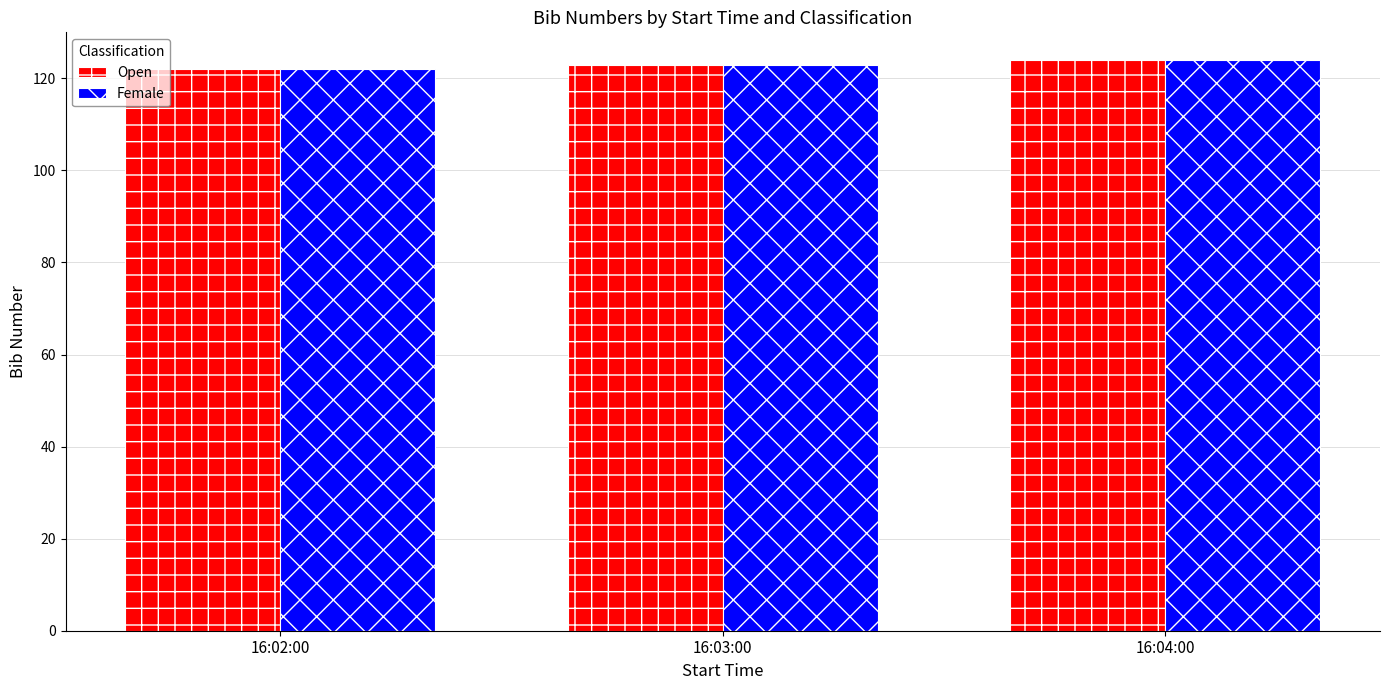

True or false: Female has a value of 83 at 16:02:00.

False